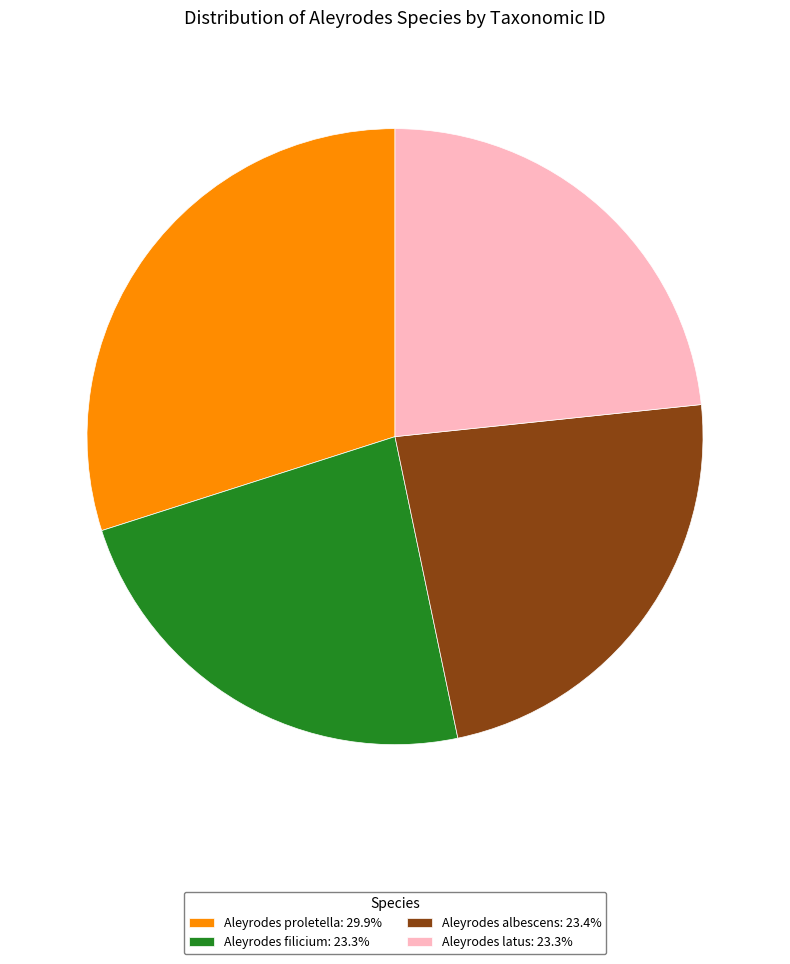

How many segments does this pie chart have?

4